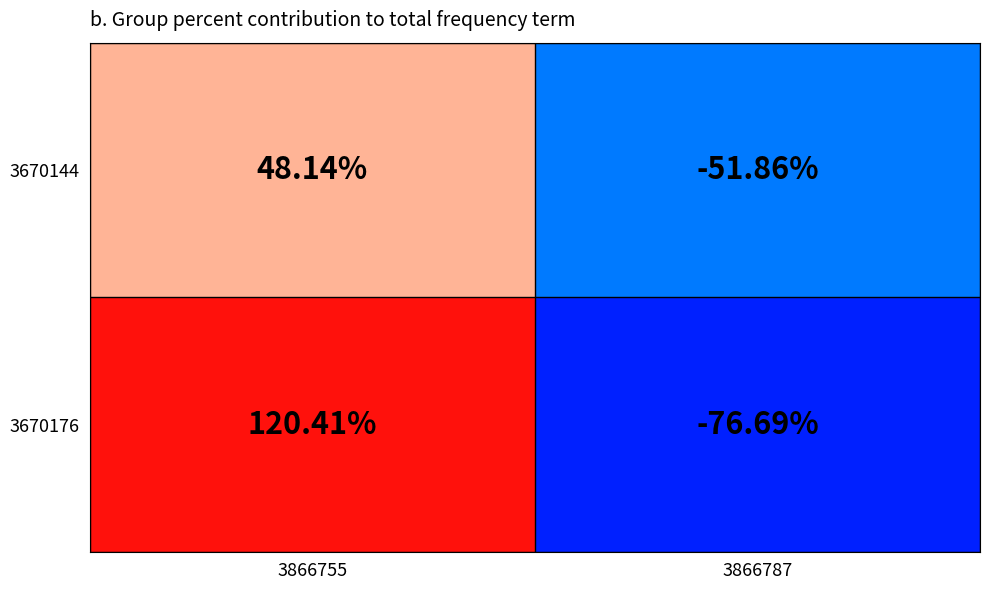

How many values in the 3670176 series are below 120?

1